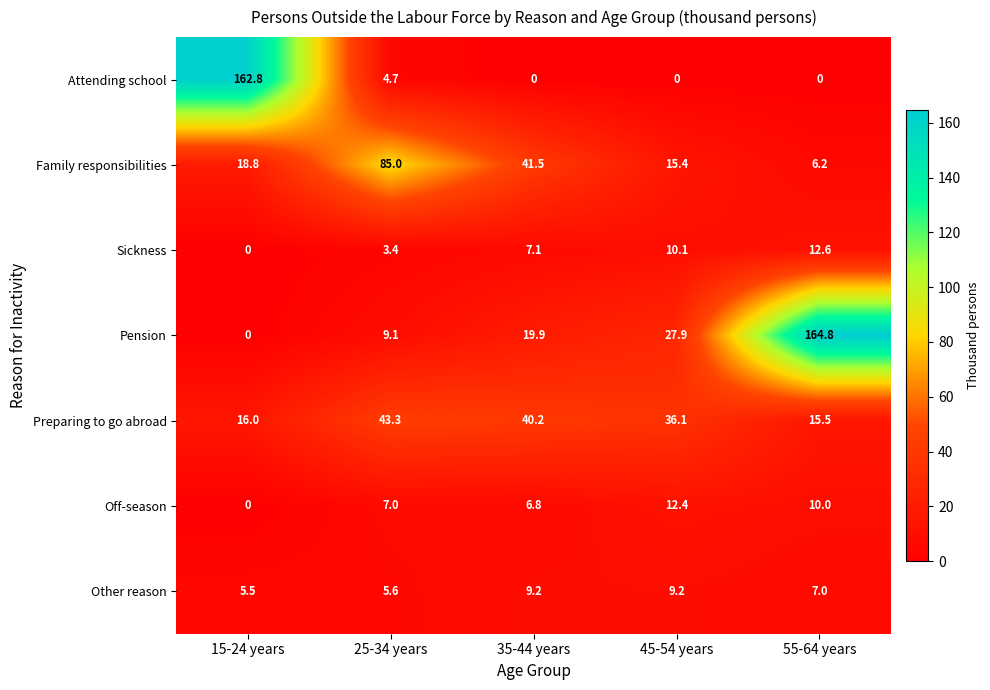

The Preparing to go abroad series shows 22.2 at 25-34 years. True or false?

False